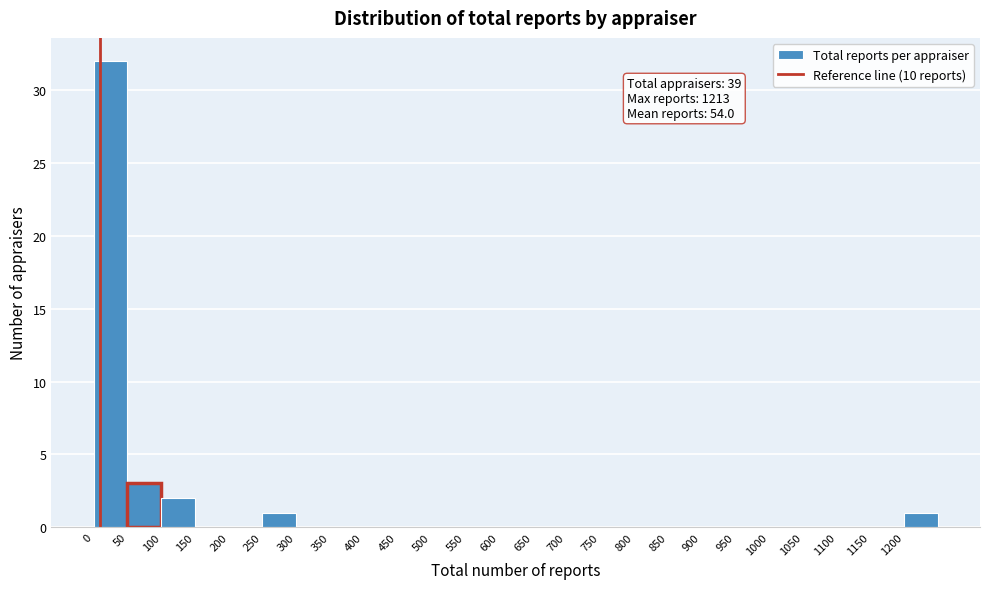

Over which range of the x-axis is the bar tallest?

0 to 50